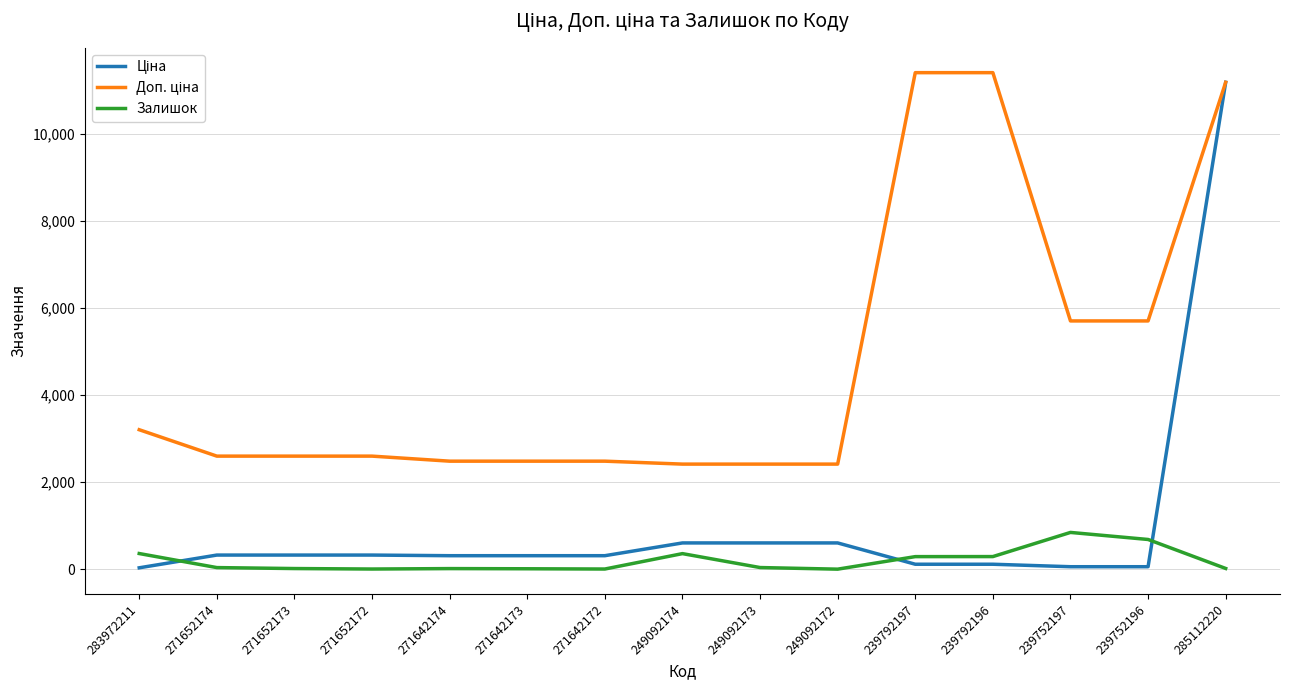

True or false: Залишок has a value of 289.0 at 239792197.

True